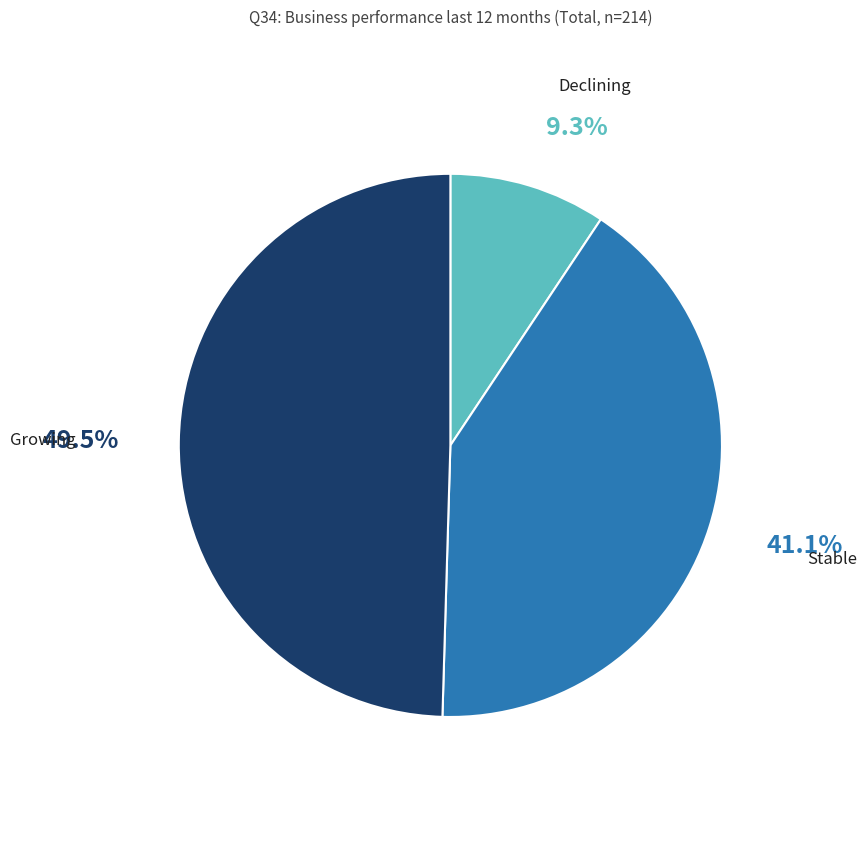

Is there any slice that represents more than half of the pie?

No